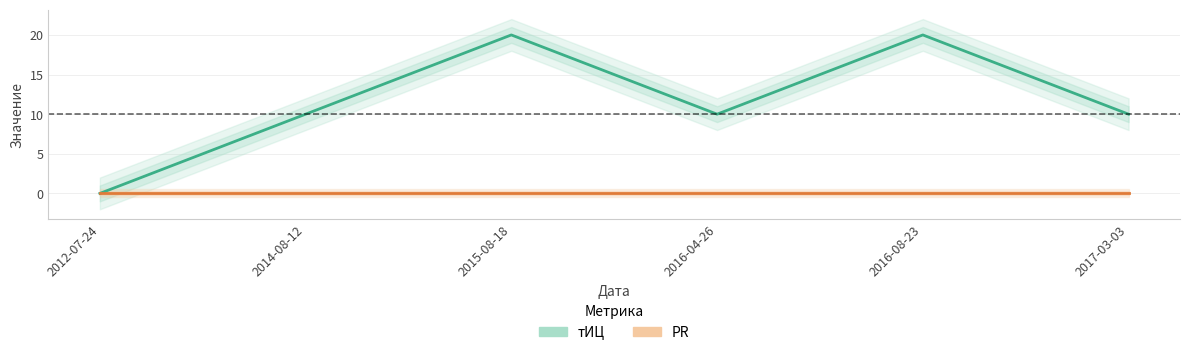

Is it true that тИЦ equals 10 at 2016-04-26?

True